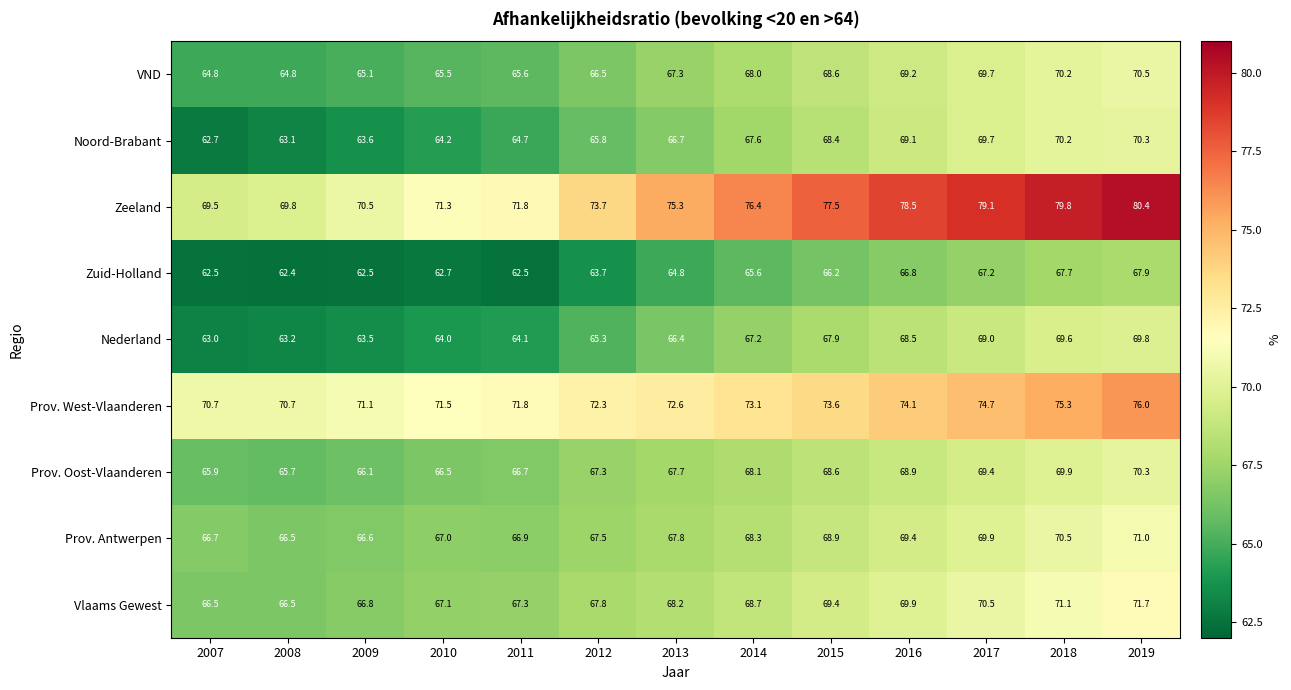

At which category is the sum across all series the highest?

2019